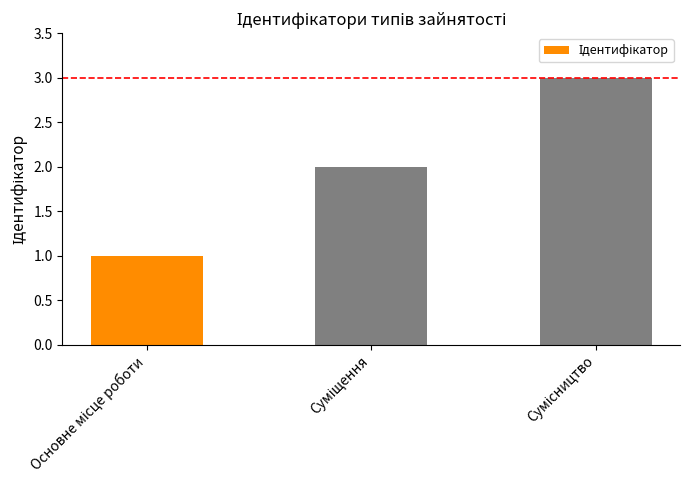

Does the chart contain stacked bars?

No